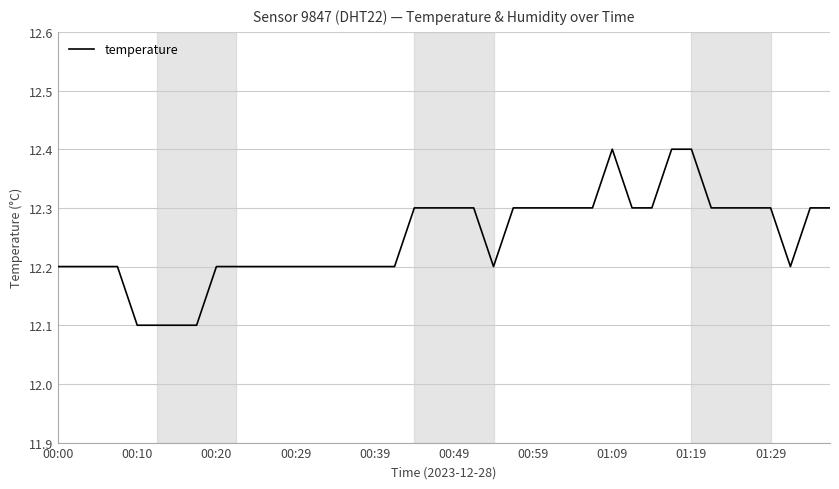

What is the maximum value shown in the chart?

12.4